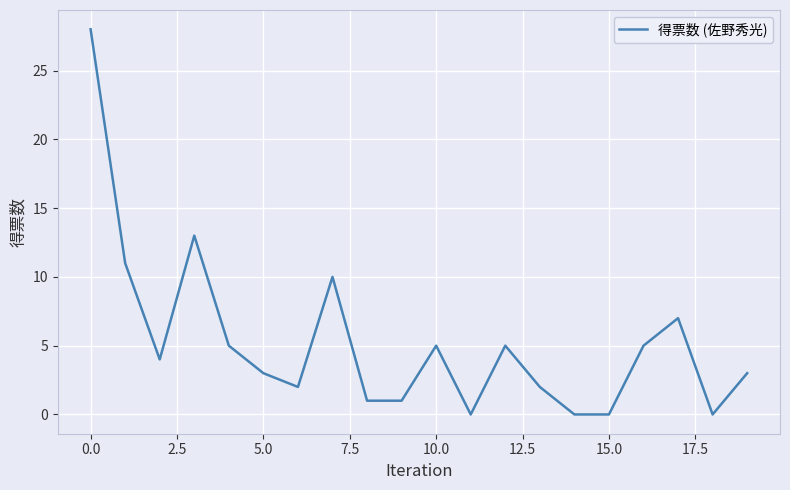

What is the maximum value shown in the chart?

28